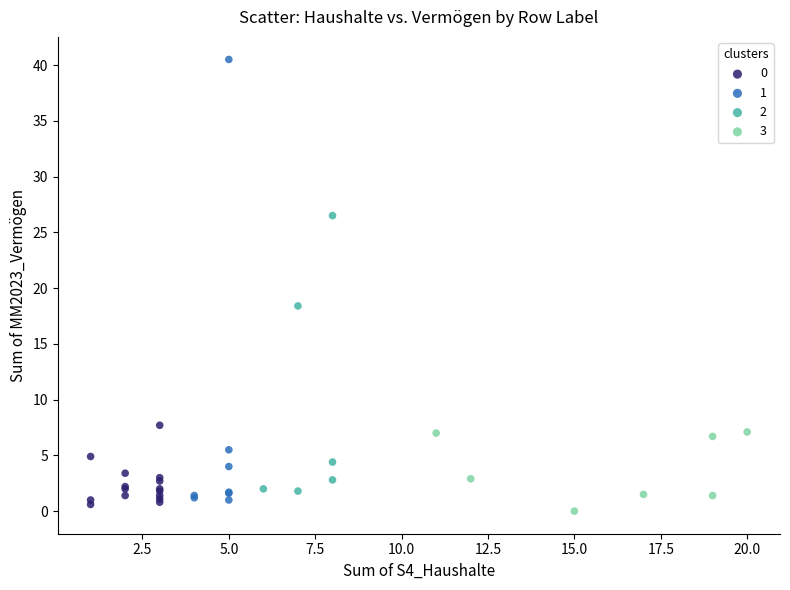

What are all the series names shown in the legend?

0, 1, 2, 3